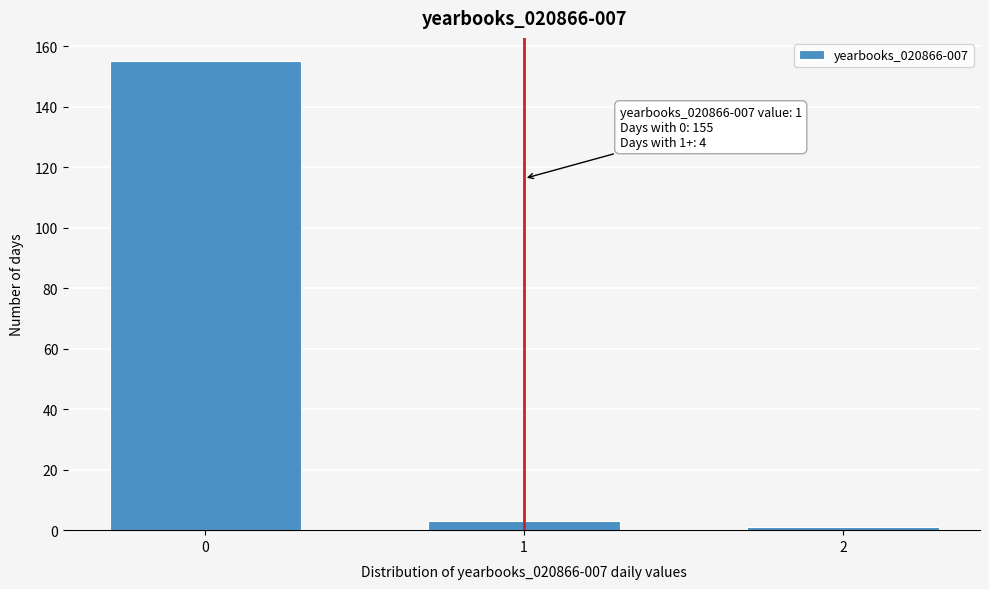

Reading left to right, extract all data points from this chart.

0=155	1=3	2=1